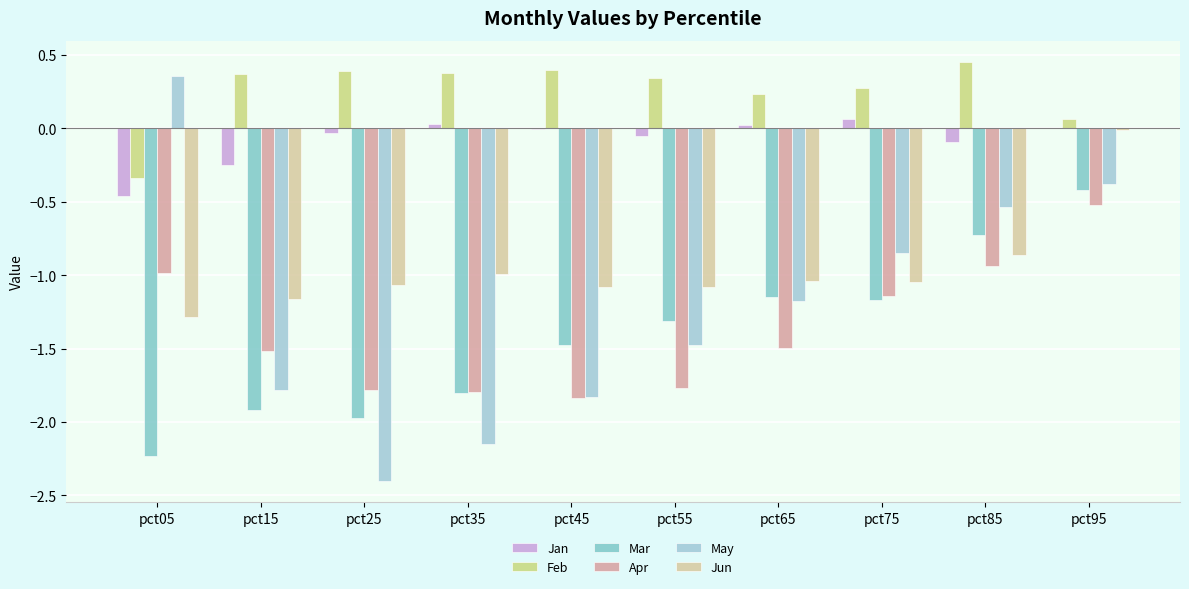

List the series in order of their peak value, lowest first.

Apr, Mar, Jun, Jan, May, Feb